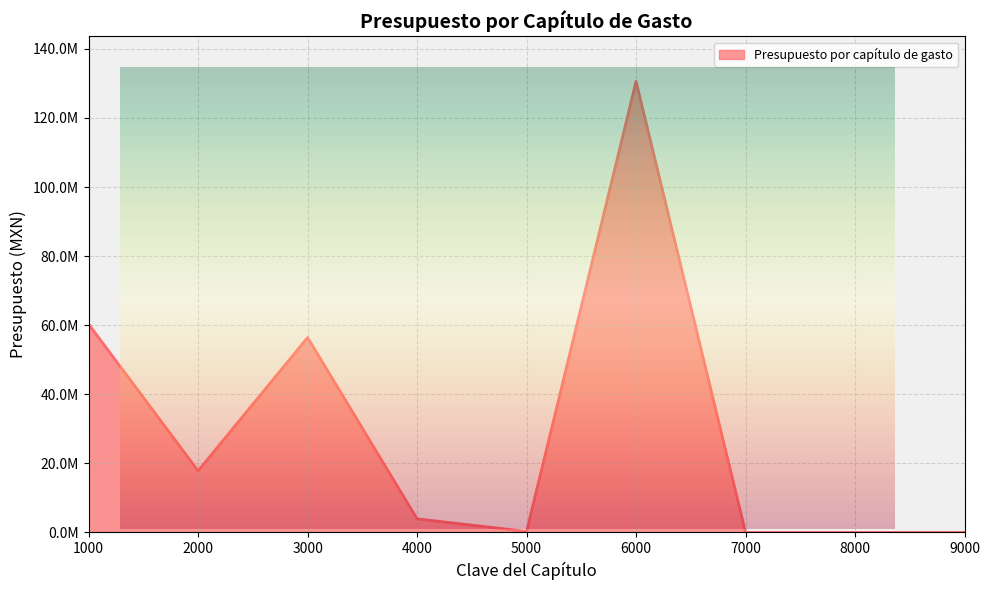

Does the chart have visible grid lines?

Yes